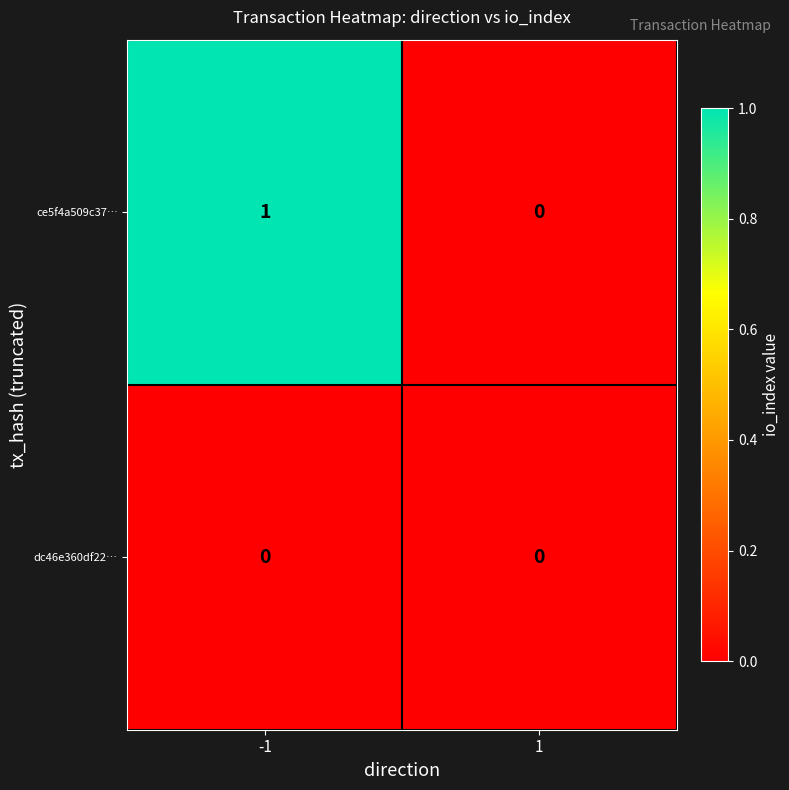

Reading left to right, what are all the values shown in this chart?

ce5f4a509c37…: -1=1	1=0
dc46e360df22…: -1=0	1=0